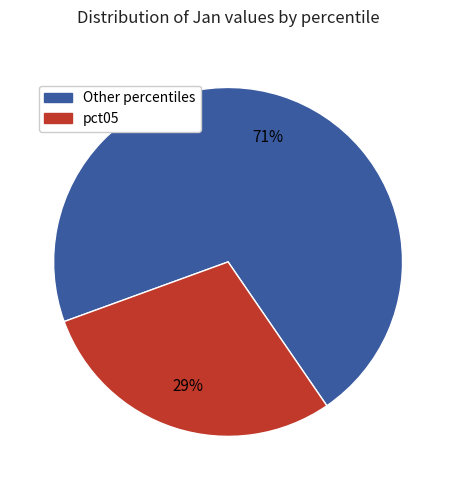

Is there a majority slice in this chart?

Yes